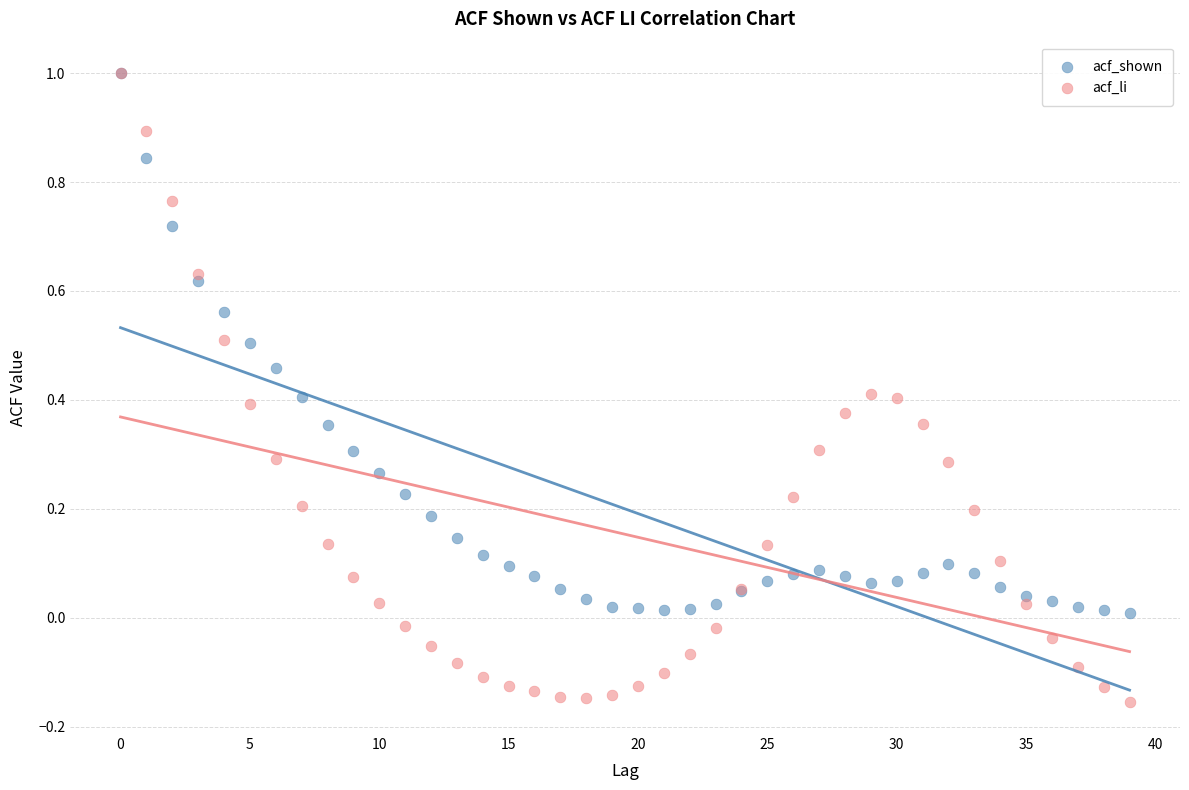

What are all the series names shown in the legend?

acf_shown, acf_li